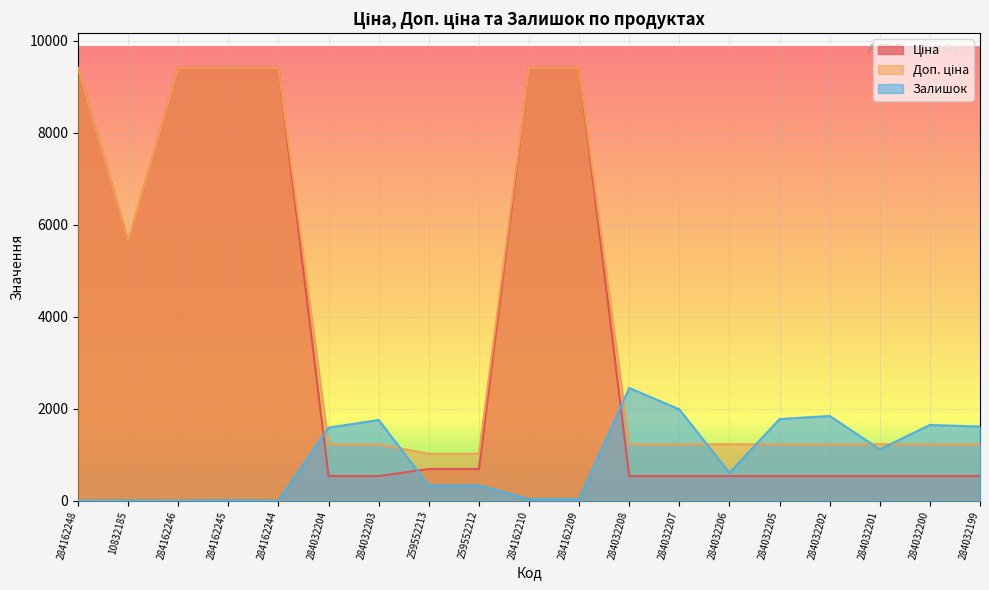

What is the value of the Доп. ціна point at the 5th from the left?

9416.9